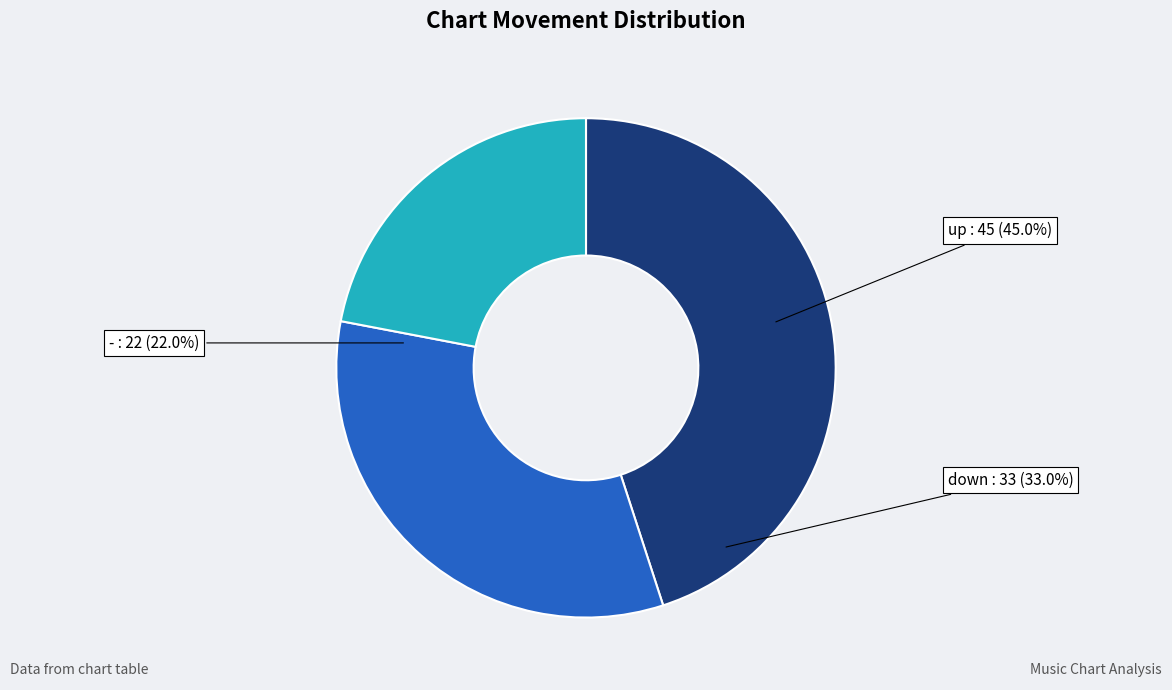

Approximately how many times larger is the value at down compared to -?

1.5